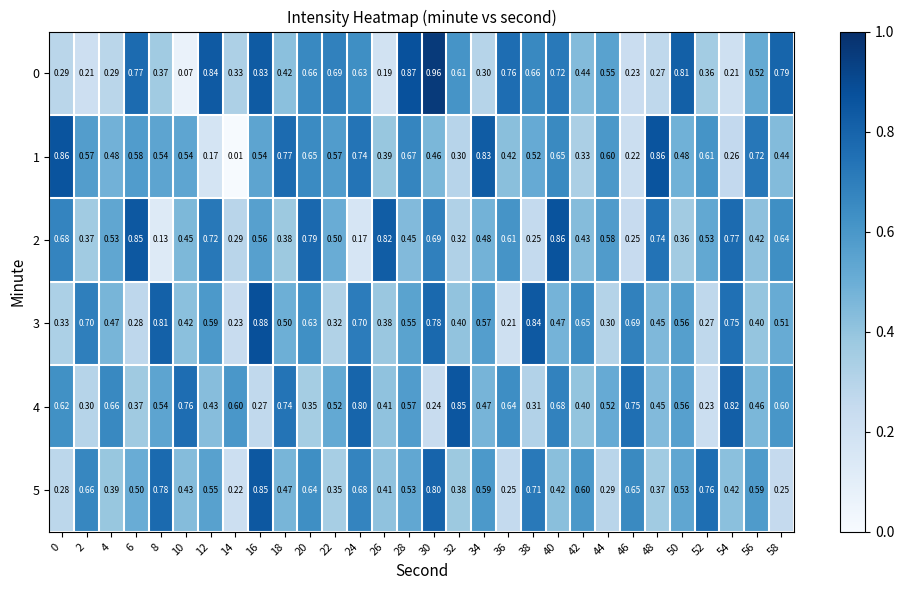

Is the value of 0 at 12 greater than the value of 4 at 54?

Yes